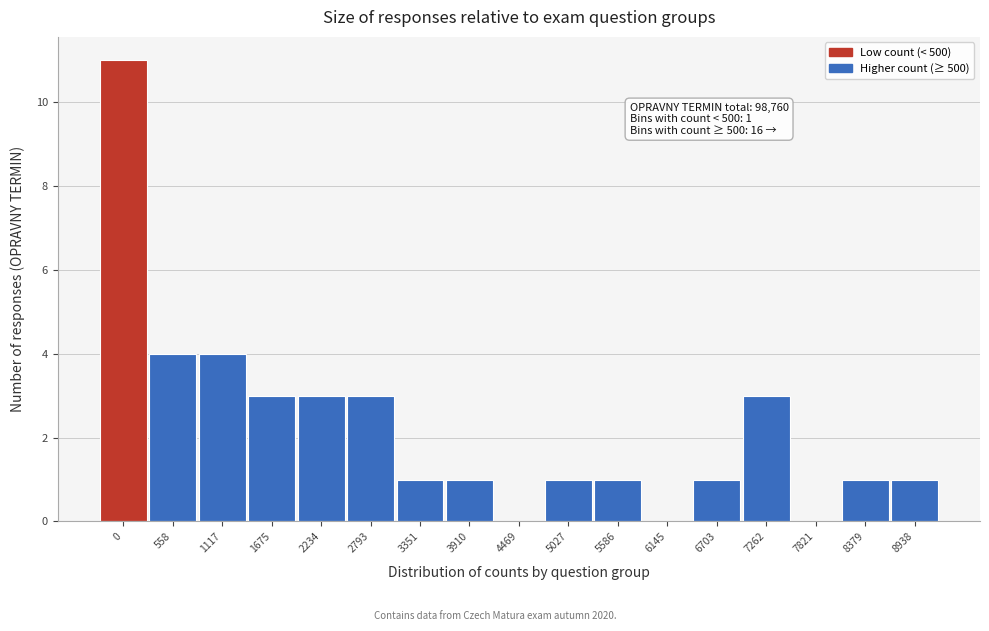

Reading left to right, what are all the values shown in this chart?

0=11	558=4	1117=4	1675=3	2234=3	2793=3	3351=1	3910=1	4469=0	5027=1	5586=1	6145=0	6703=1	7262=3	7821=0	8379=1	8938=1